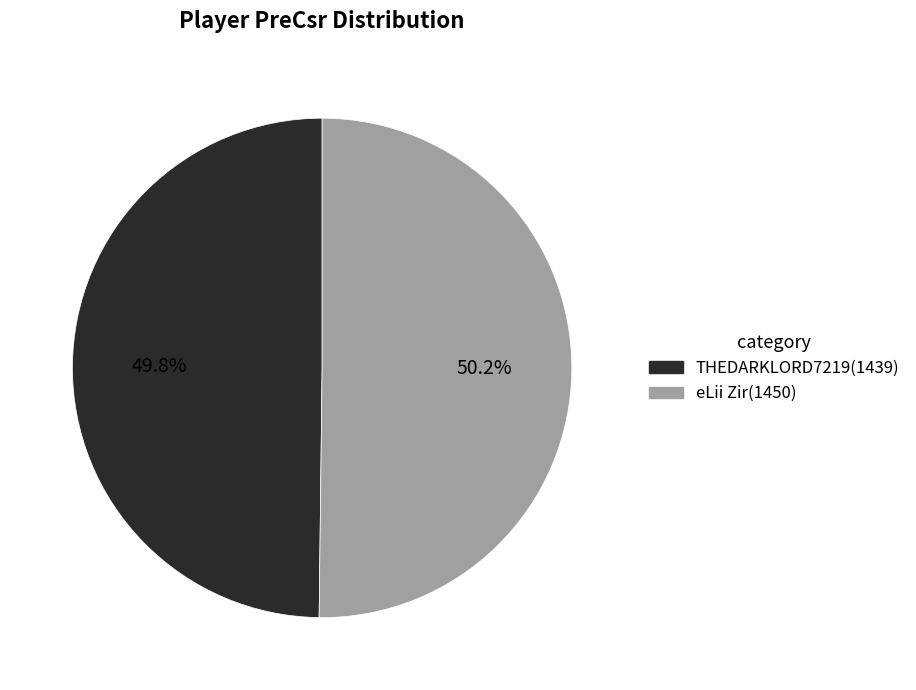

Is there a majority slice in this chart?

Yes